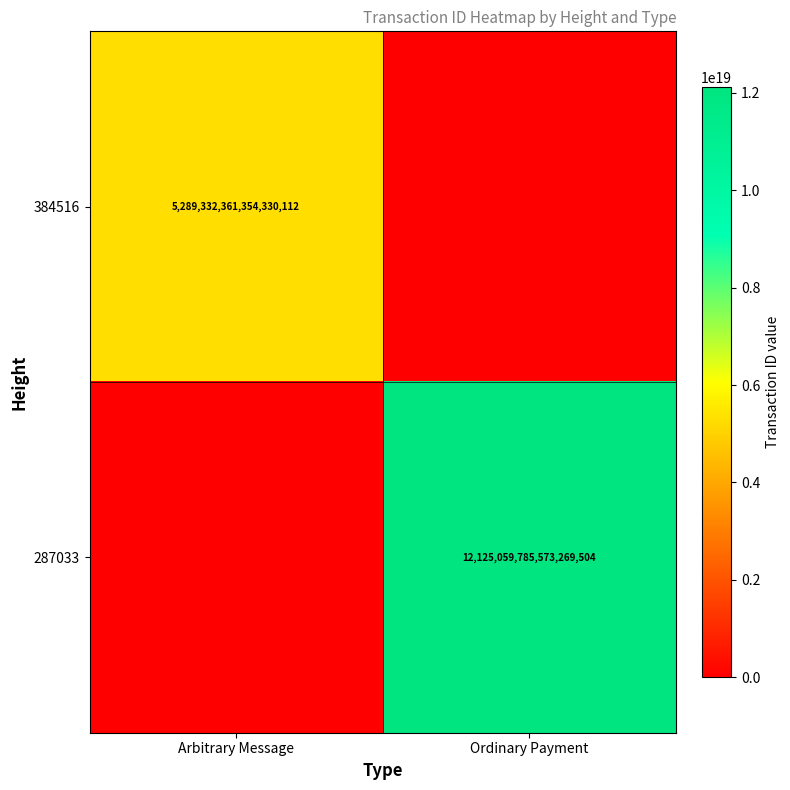

The value of 287033 at Ordinary Payment is 20288549911095623680. True or false?

False